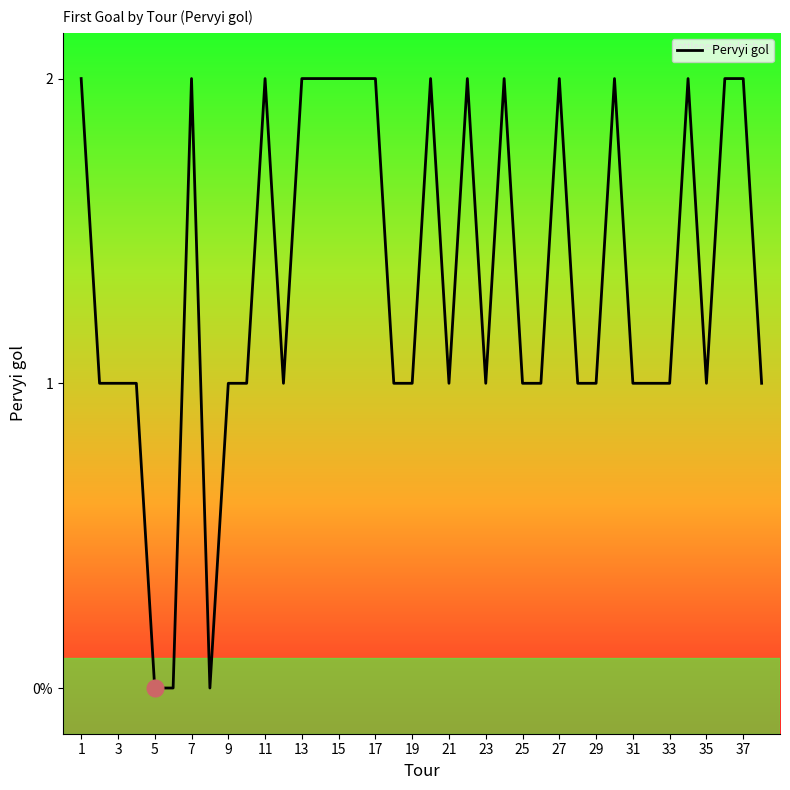

At which label does the data first exceed 1?

1